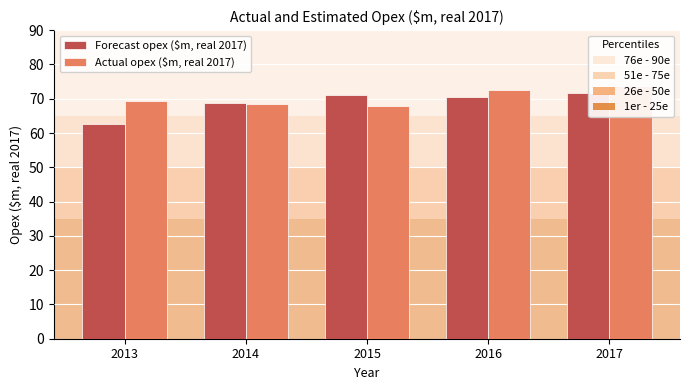

What is the difference between the maximum and minimum values in the Actual opex ($m, real 2017) series?

6.0